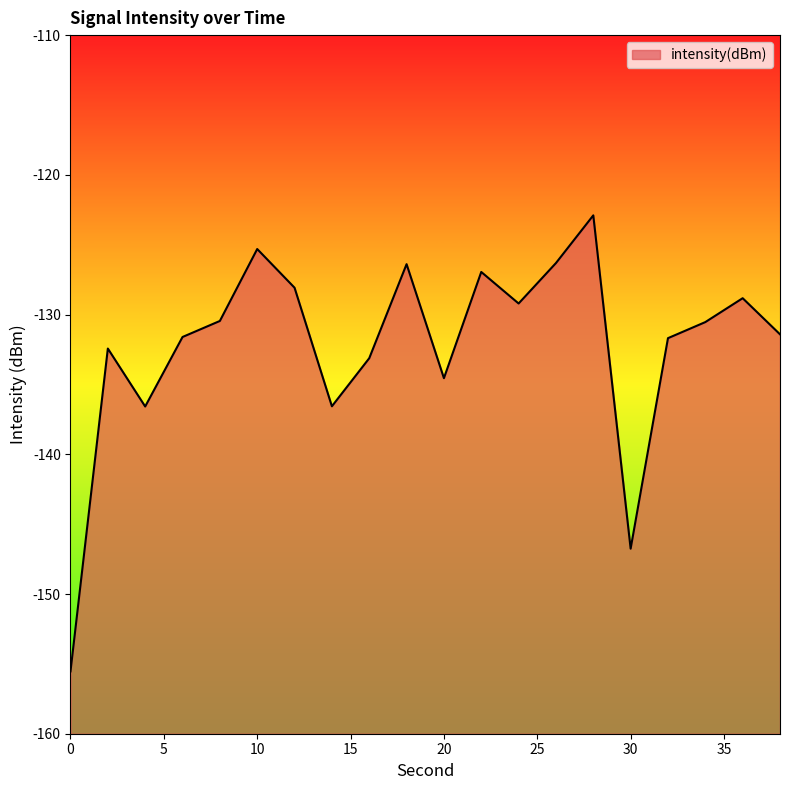

Which category has the highest value across all series?

28